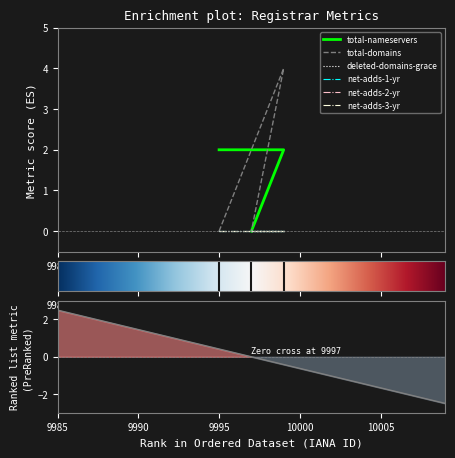

Rank the series at PDT-GMORegistrar from highest to lowest value.

total-nameservers, total-domains, deleted-domains-grace, net-adds-1-yr, net-adds-2-yr, net-adds-3-yr